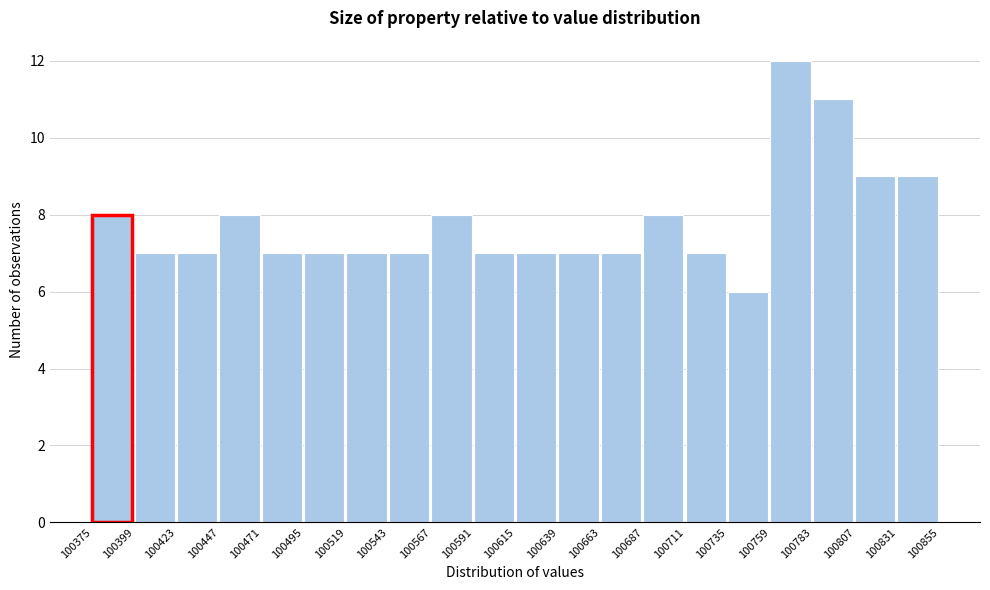

What is the height of the bar covering 100567 to 100591 on the x-axis? The values are not printed on the chart, so give them approximately, as read against the axis.

8